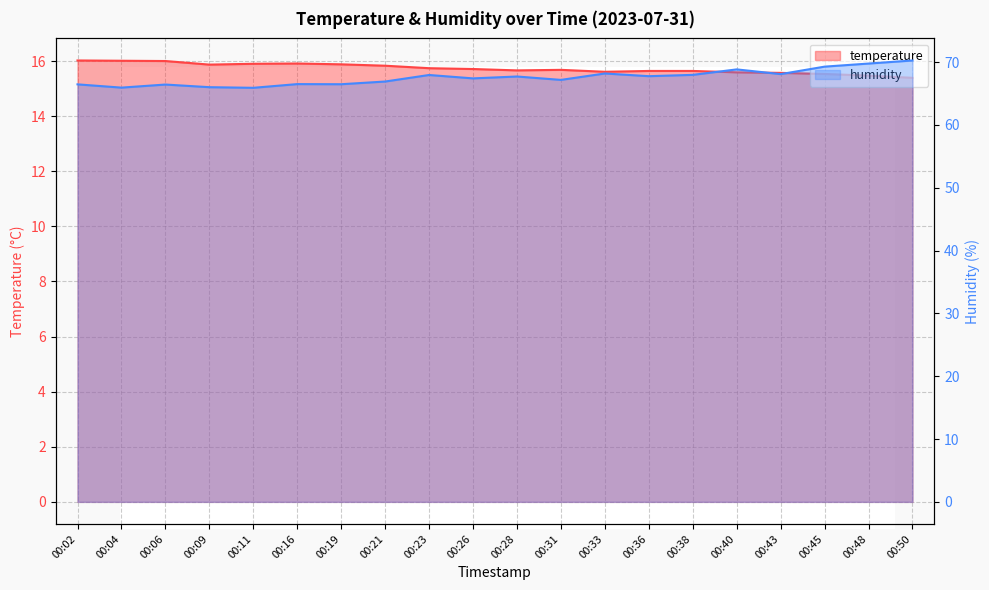

What are all the series names shown in the legend?

temperature, humidity